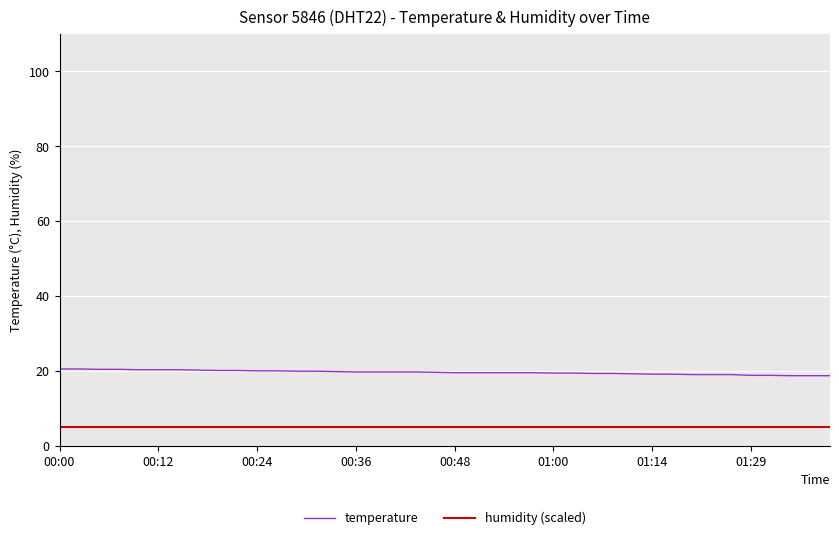

List the series in order of their overall mean, lowest first.

humidity (scaled), temperature